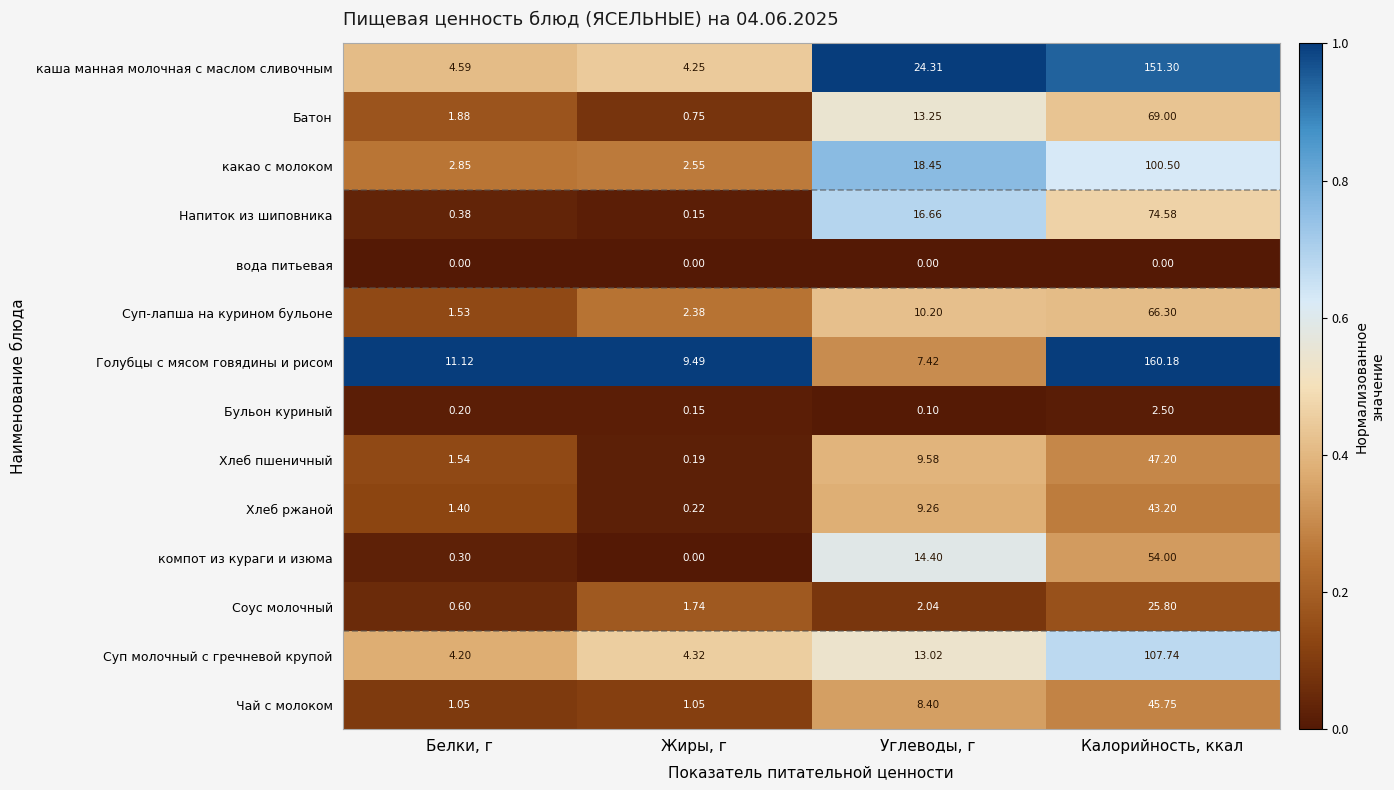

Rank the series by their maximum value, from lowest to highest.

вода питьевая, Бульон куриный, Соус молочный, Хлеб ржаной, Чай с молоком, Хлеб пшеничный, компот из кураги и изюма, Суп-лапша на курином бульоне, Батон, Напиток из шиповника, какао с молоком, Суп молочный с гречневой крупой, каша манная молочная с маслом сливочным, Голубцы с мясом говядины и рисом